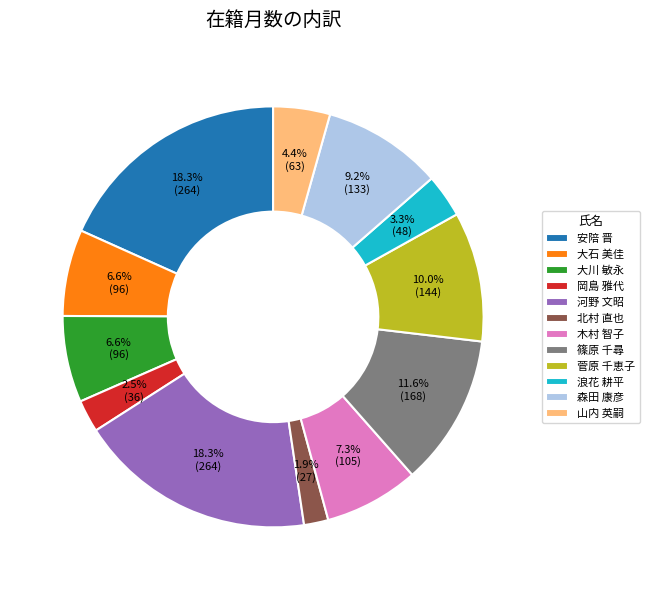

To the nearest percent, what percentage of the pie is 篠原 千尋?

12%